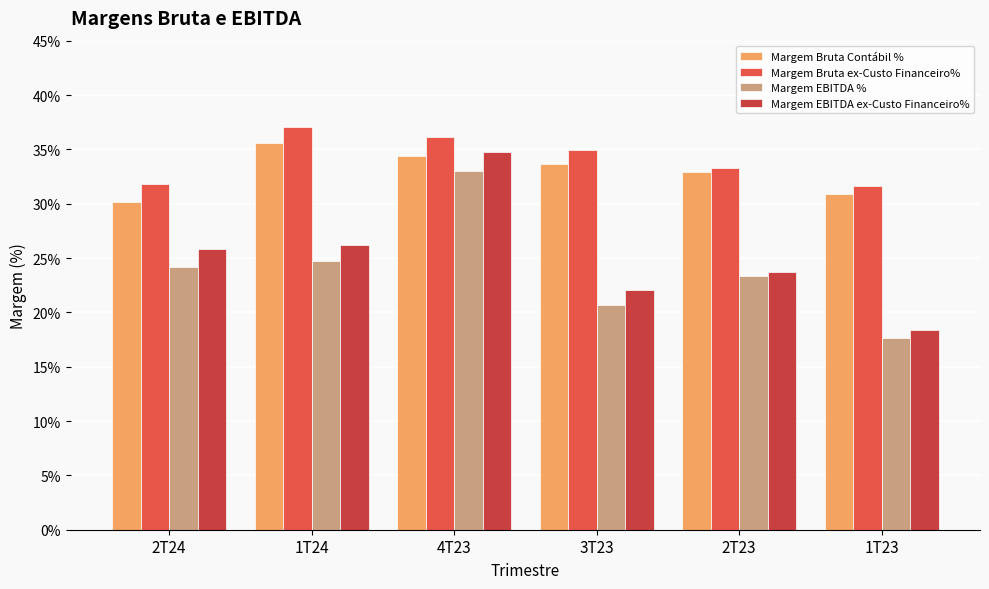

How many bars are there in each group?

4